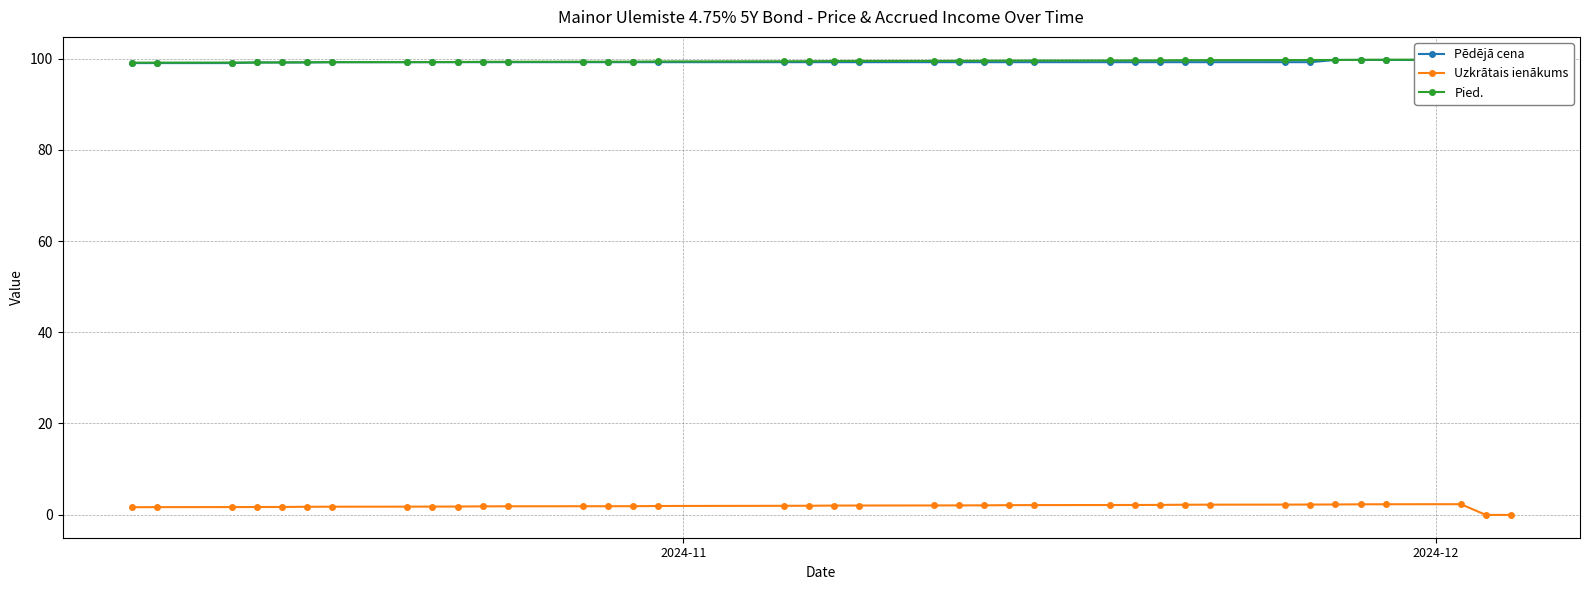

After their last crossing, which series has the higher values: Pēdējā cena or Pied.?

Pēdējā cena